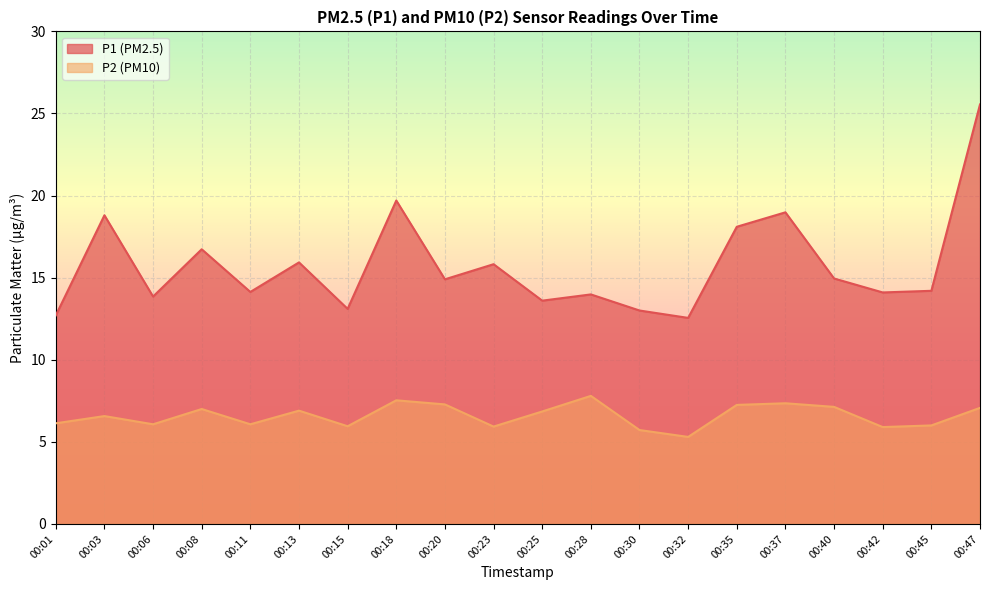

How many lines are shown in the chart?

2